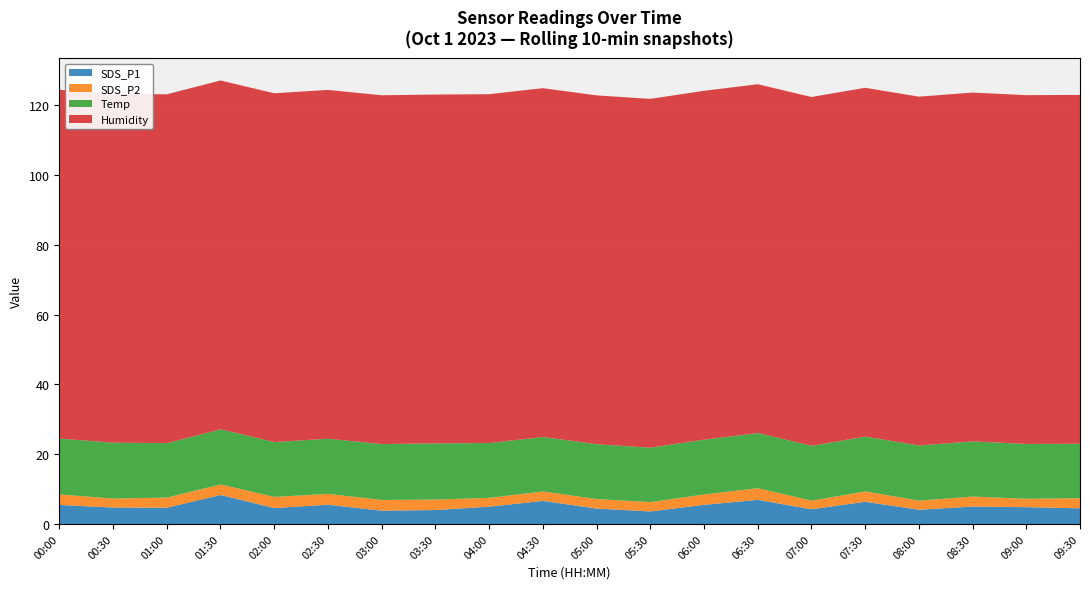

Reading left to right, extract all data points from this chart.

SDS_P1: 5.5	4.7	4.7	8.3	4.6	5.5	3.8	4.0	5.0	6.6	4.4	3.6	5.5	6.9	4.2	6.4	4.1	5.0	4.8	4.5
SDS_P2: 3.0	2.6	2.9	3.0	3.2	3.1	3.1	3.0	2.5	2.7	2.7	2.7	3.0	3.3	2.5	3.0	2.6	2.9	2.4	2.9
Temp: 16.0	16.0	15.6	15.8	15.7	15.8	16.0	16.1	15.7	15.6	15.7	15.6	15.7	15.8	15.7	15.7	15.8	15.8	15.7	15.6
Humidity: 99.9	99.9	99.9	99.9	99.9	99.9	99.9	99.9	99.9	99.9	99.9	99.9	99.9	99.9	99.9	99.9	99.9	99.9	99.9	99.9